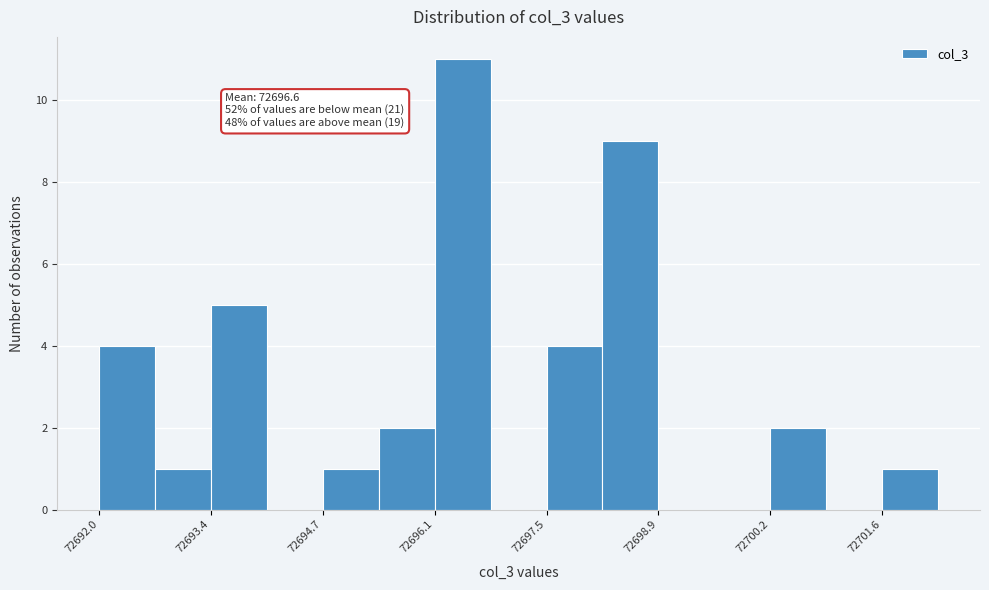

Read against the x-axis, roughly where is the centre of the tallest bar?

72696.4